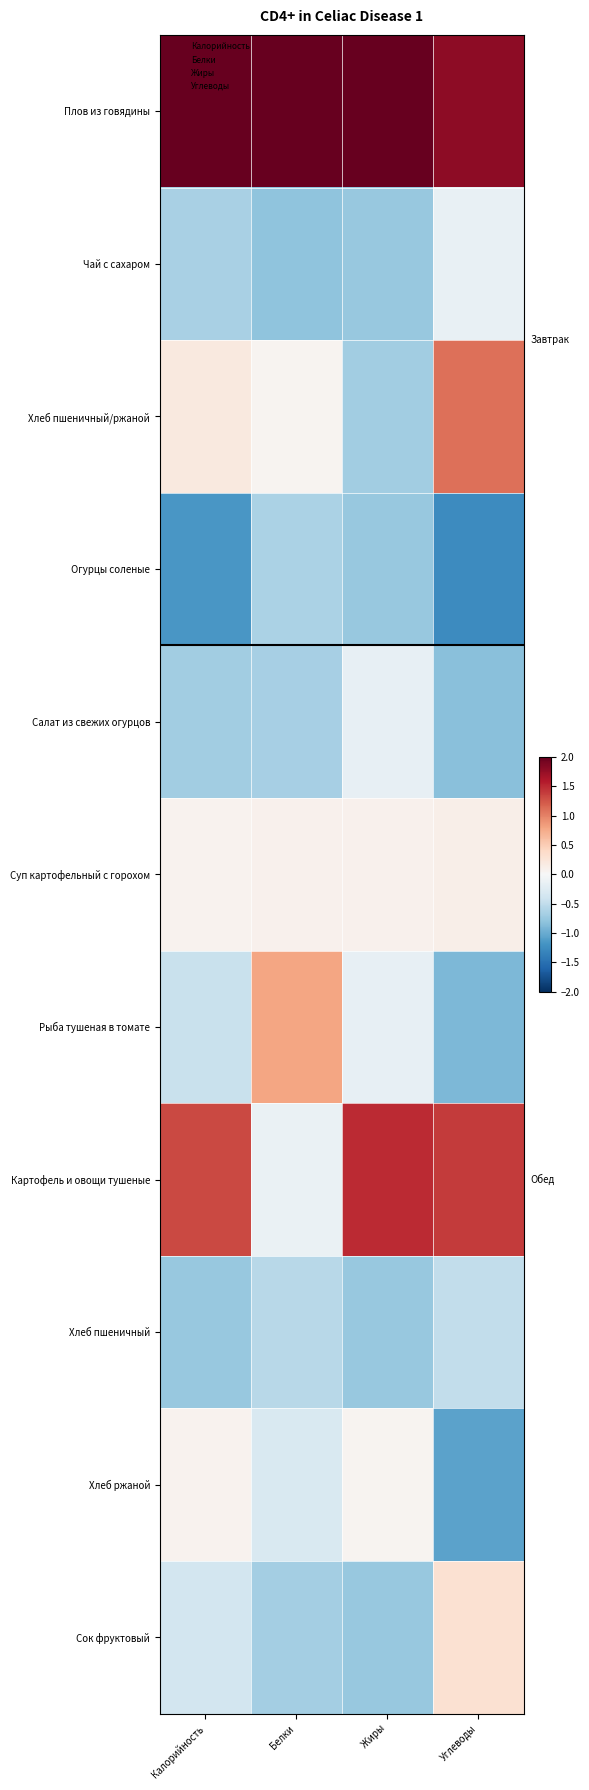

How many values in Хлеб пшеничный/ржаной are below zero?

1